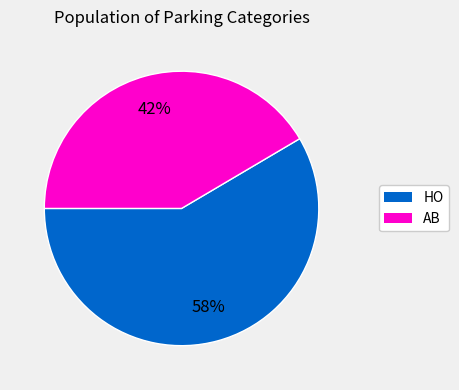

Which slice represents more than half of the pie?

HO